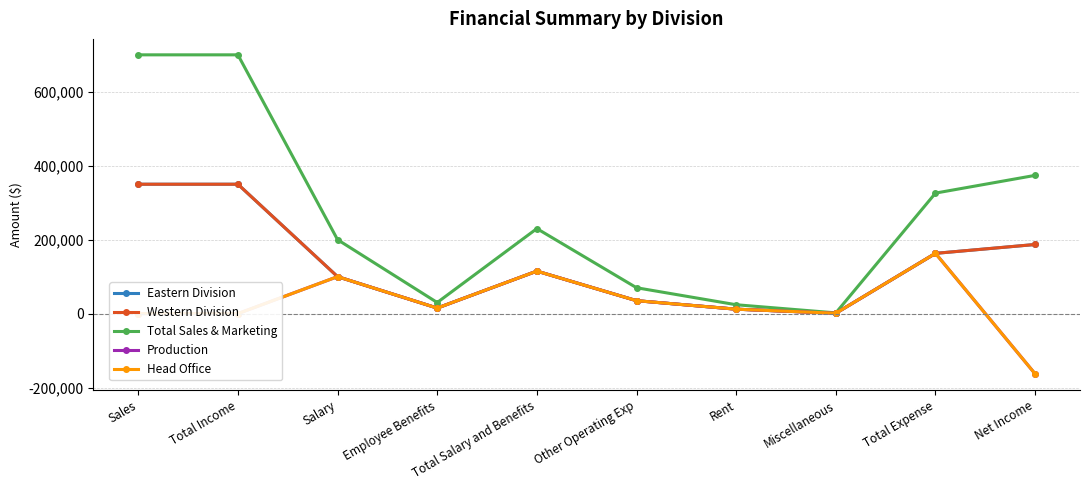

Between Employee Benefits and Total Expense, which series saw the biggest shift?

Total Sales & Marketing